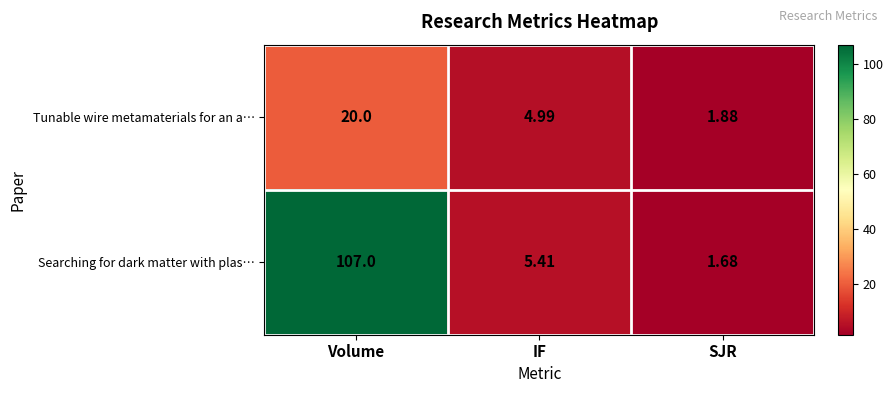

At which label does Searching for dark matter with plas… first exceed 5?

Volume